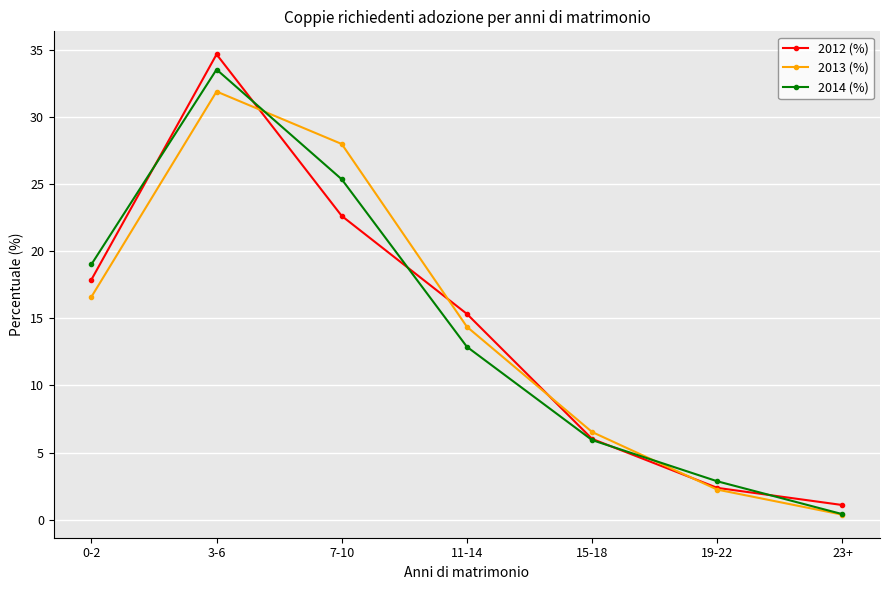

Between which two adjacent categories do 2012 (%) and 2013 (%) first intersect?

3-6 and 7-10